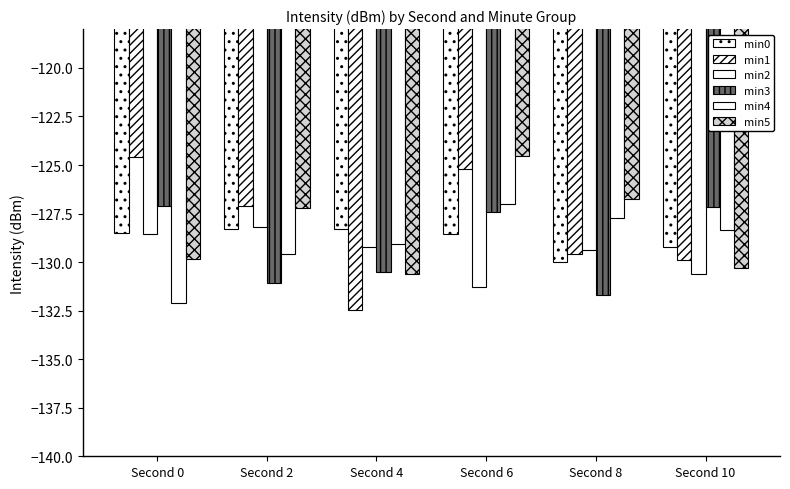

How many bars are there in each group?

6